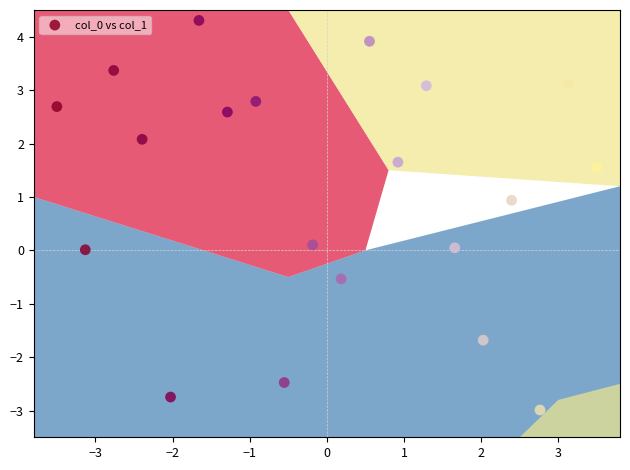

What is the range of X values (max minus min)?

7.0